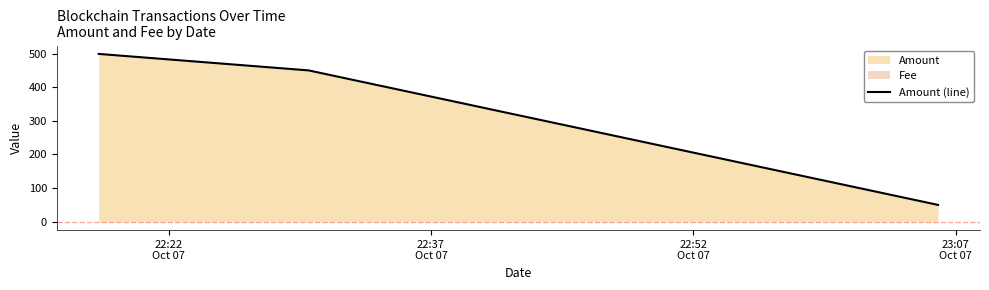

What is the sum of all values?

998.8